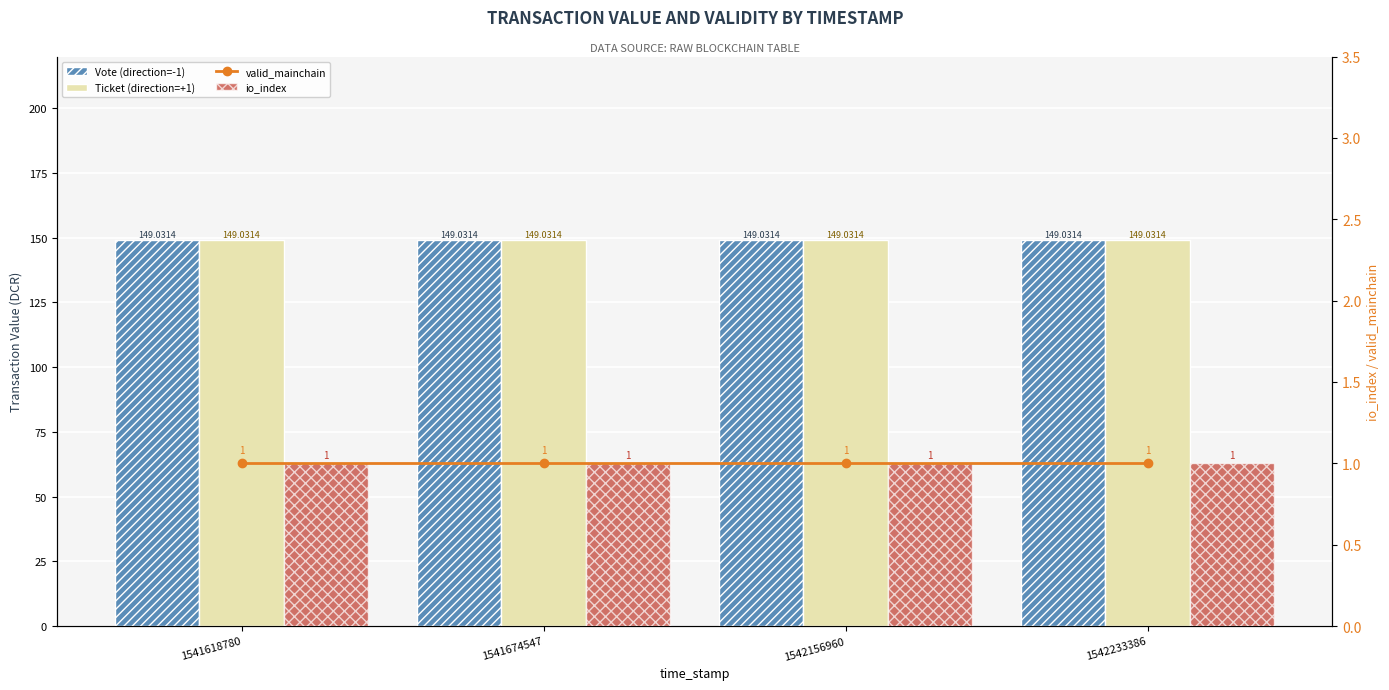

What is the spread (max minus min) of values at 1542156960?

148.0